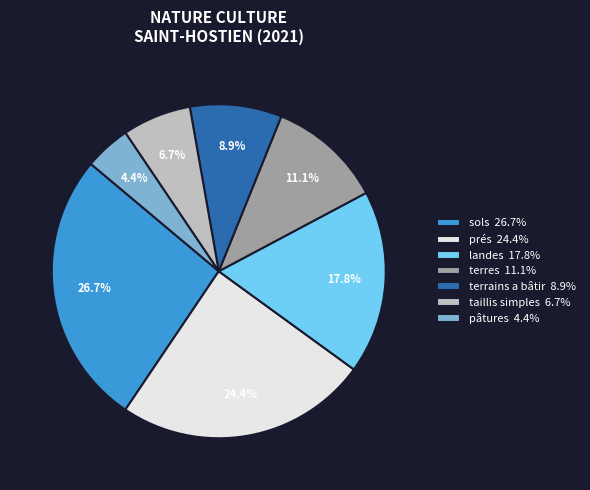

What percentage is the pâtures slice, to the nearest percent?

4%